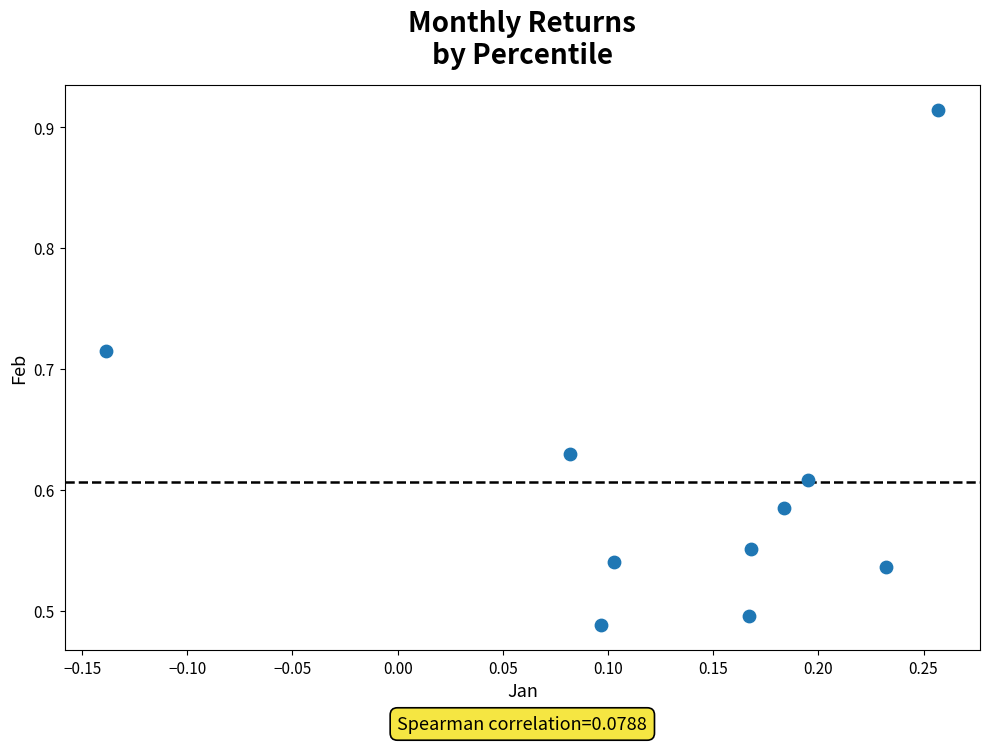

What is the range of Y values (max minus min)?

0.4